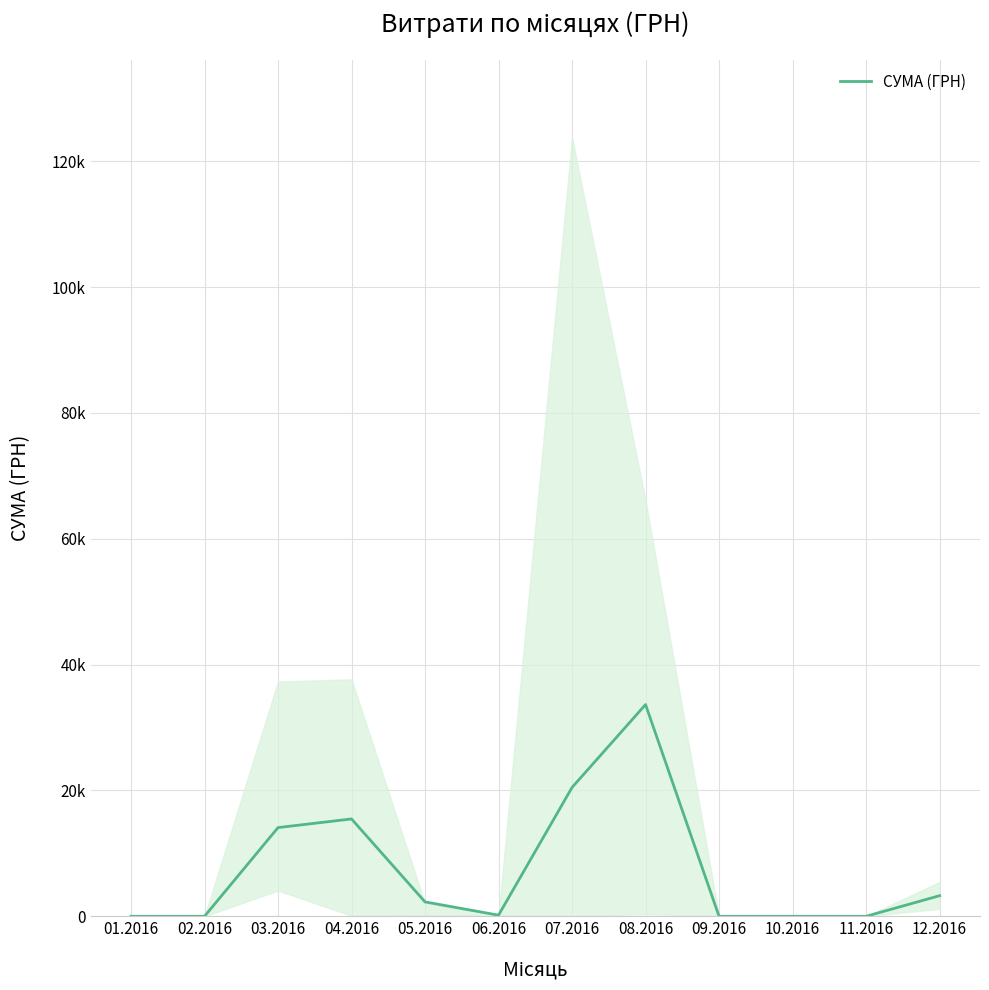

What position from the right is 08.2016?

5